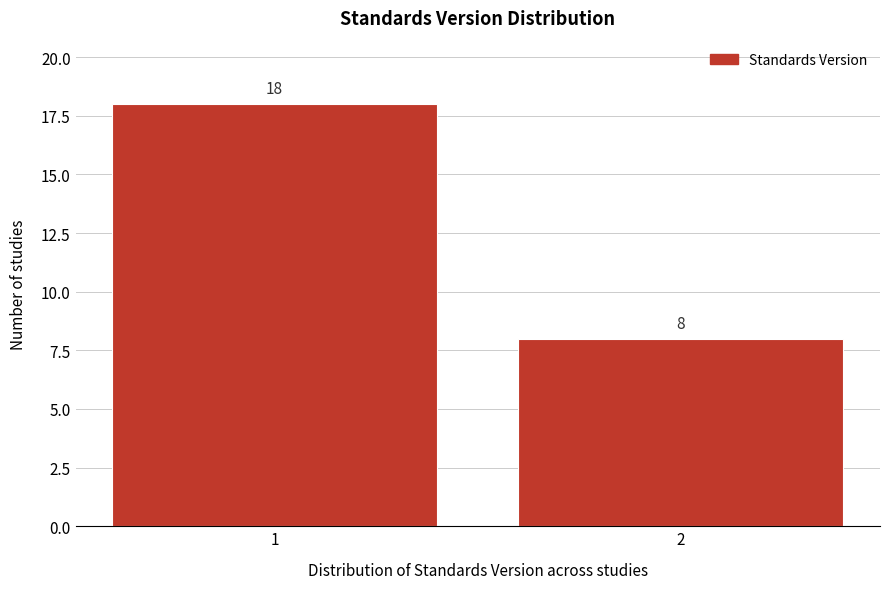

Reading right to left, extract all data points from this chart.

8	18